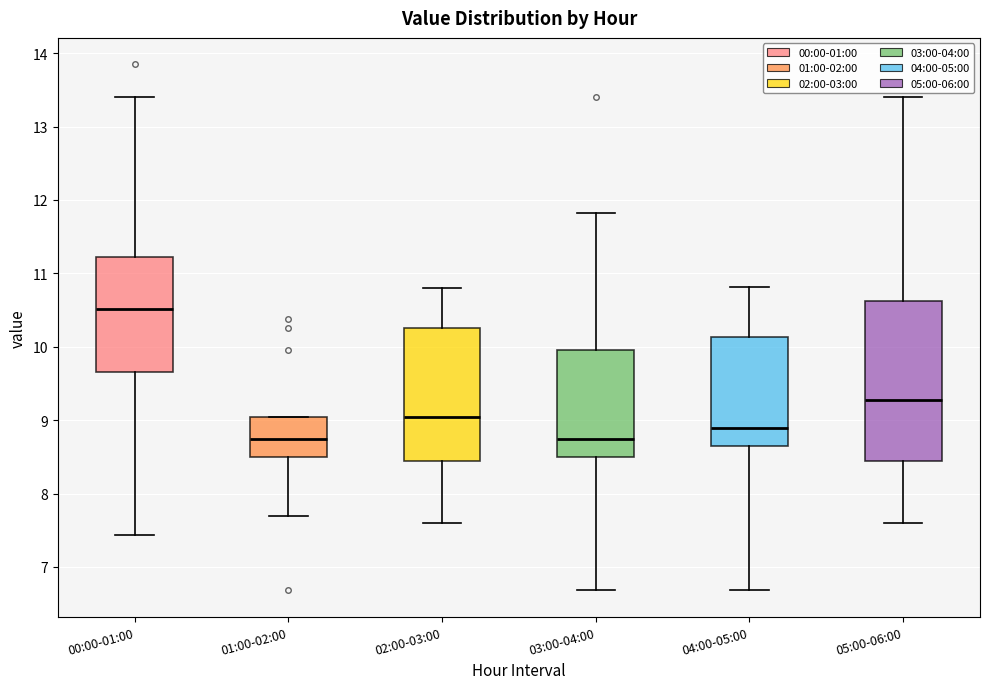

Where does the upper whisker of the box for 00:00-01:00 end on the y-axis? The values are not printed on the chart, so give them approximately, as read against the axis.

13.4